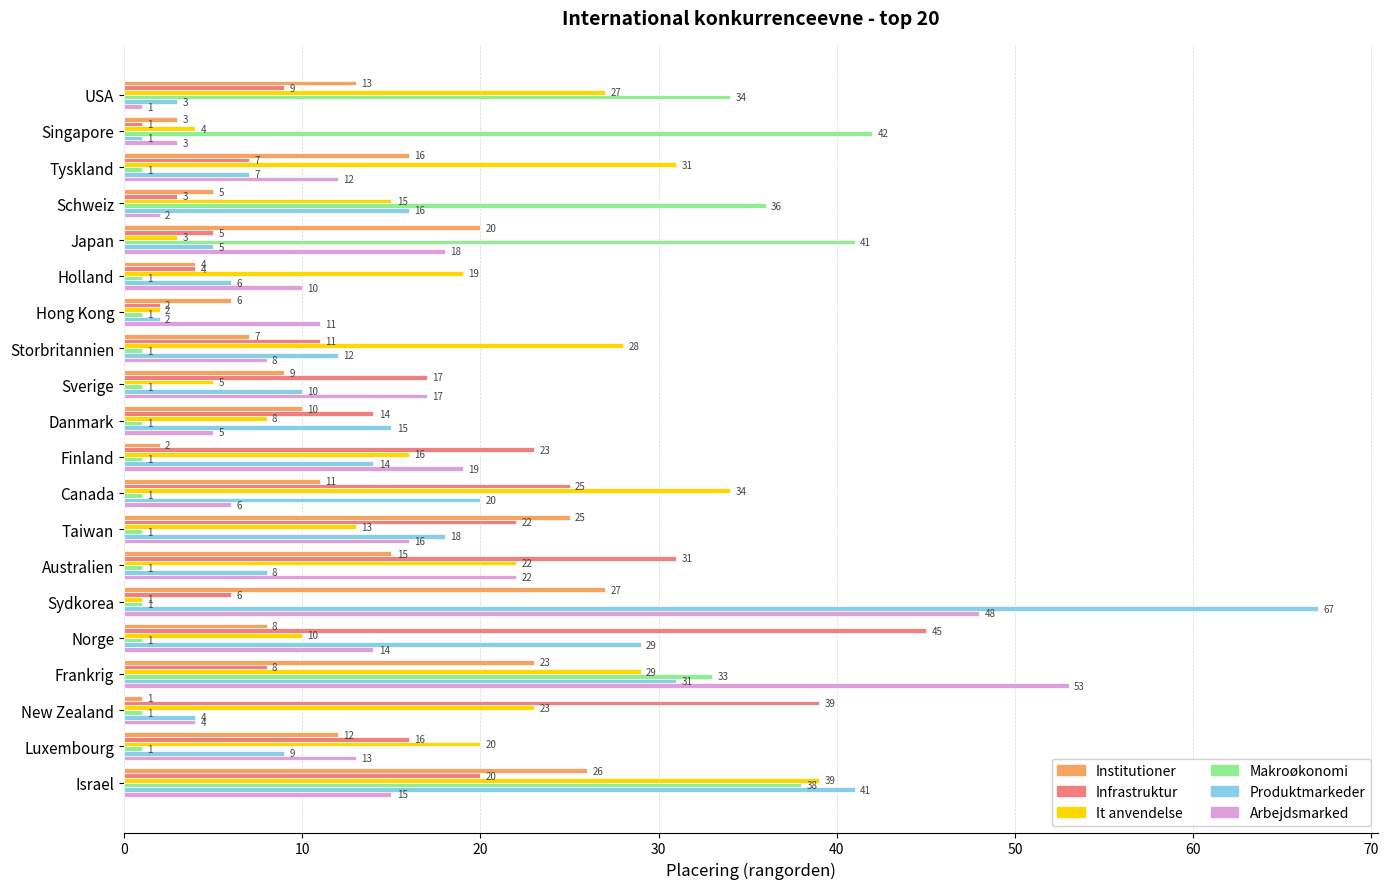

True or false: Produktmarkeder has a value of 6 at Holland.

True